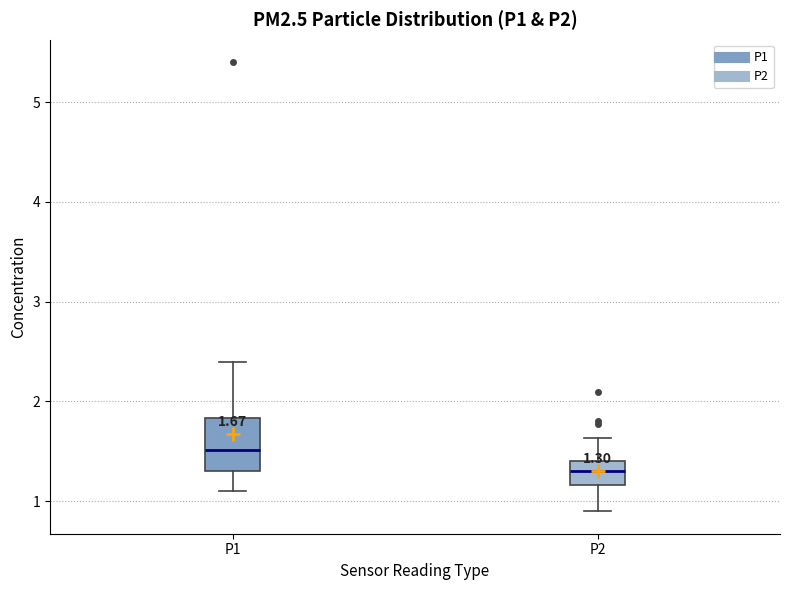

Which box has the lowest median line?

P2